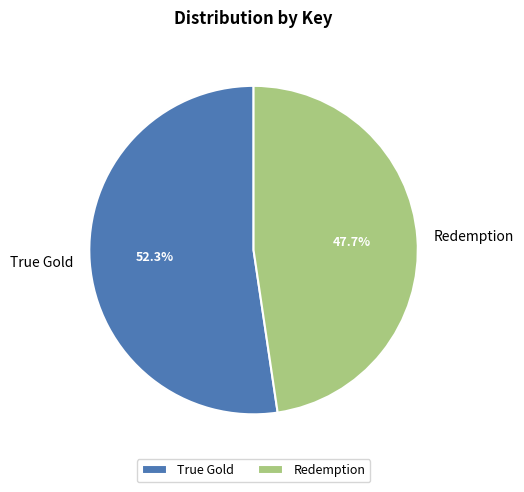

To the nearest percent, what is the combined percentage of Redemption and True Gold?

100%